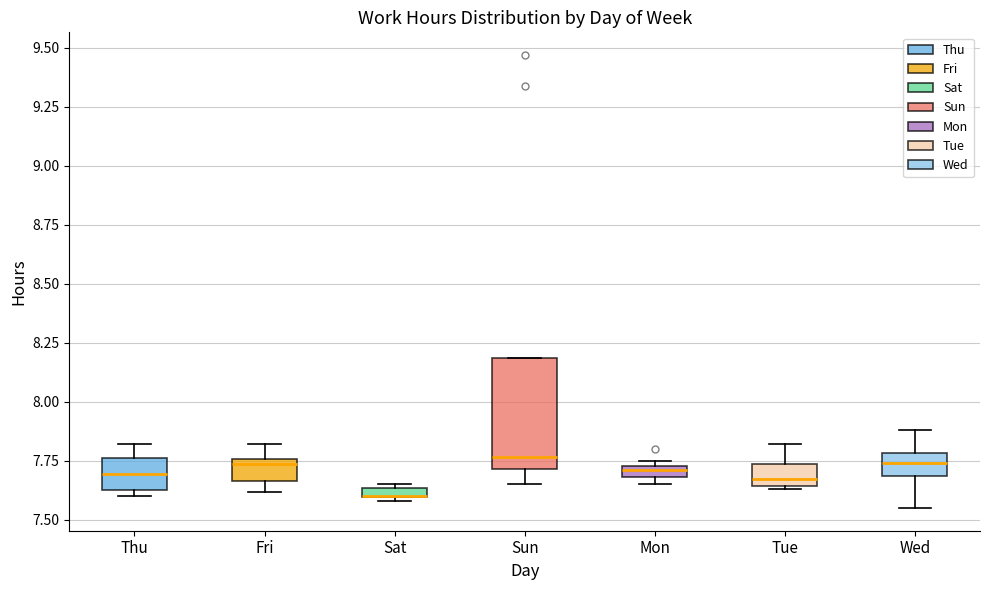

Comparing the boxes themselves (not the whiskers), which one is the tallest?

Sun